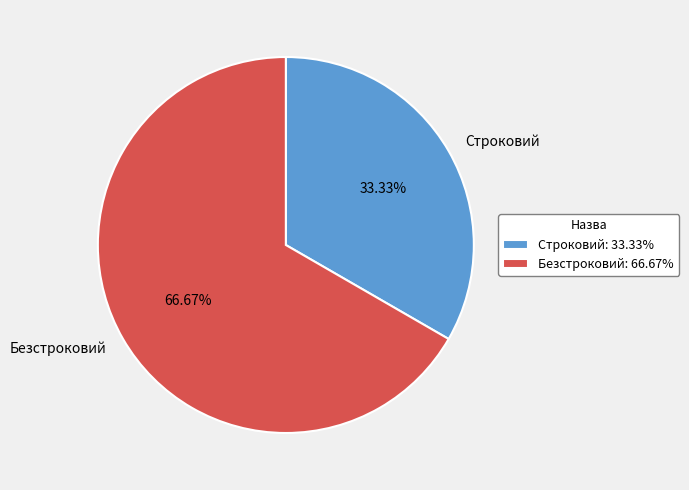

Which has a higher value, Строковий or Безстроковий?

Безстроковий